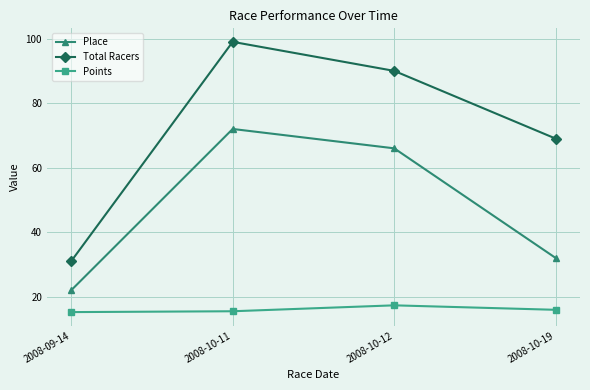

What is the total value across all series at 2008-10-11?

186.5